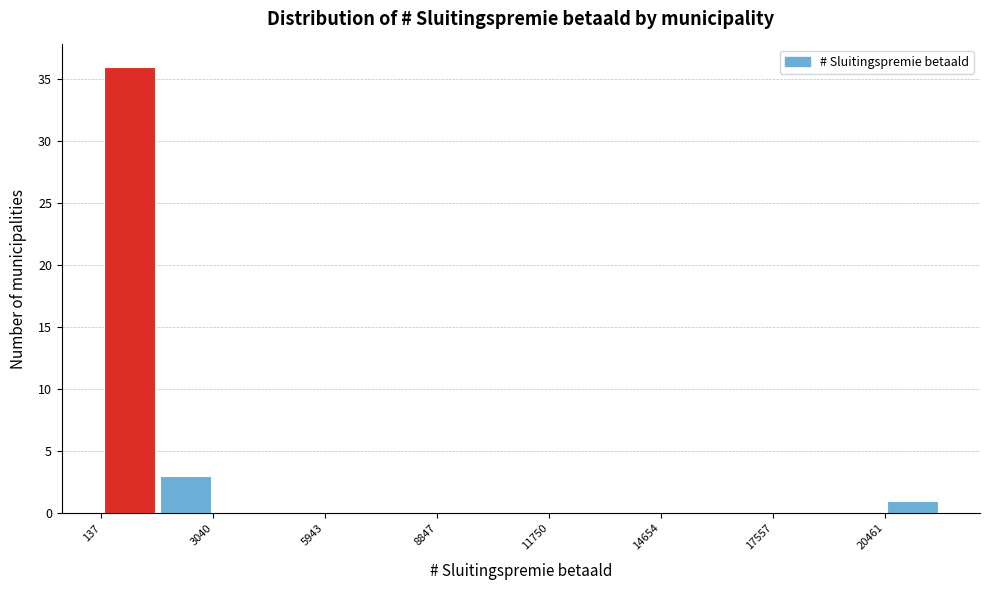

Around what value on the x-axis is the tallest bar? Give the approximate position of its centre, as read against the axis.

1000